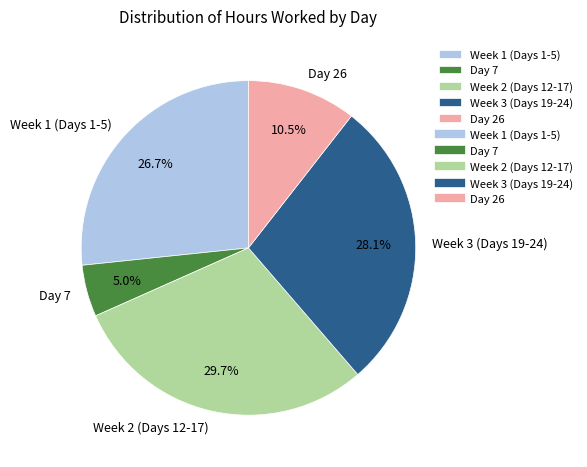

Is there any slice that represents more than half of the pie?

No